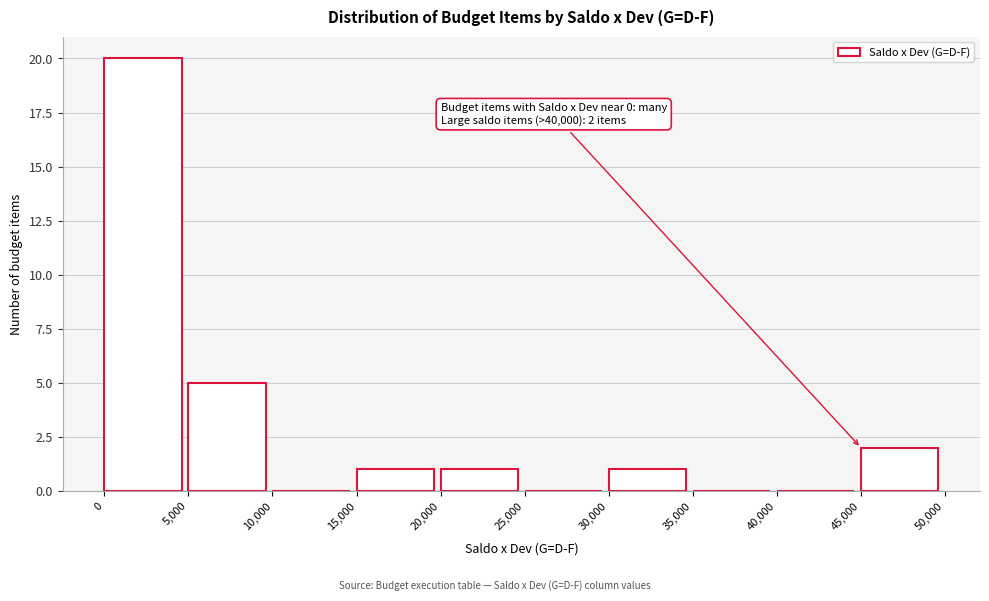

Over which range of the x-axis is the bar tallest?

0 to 5,000